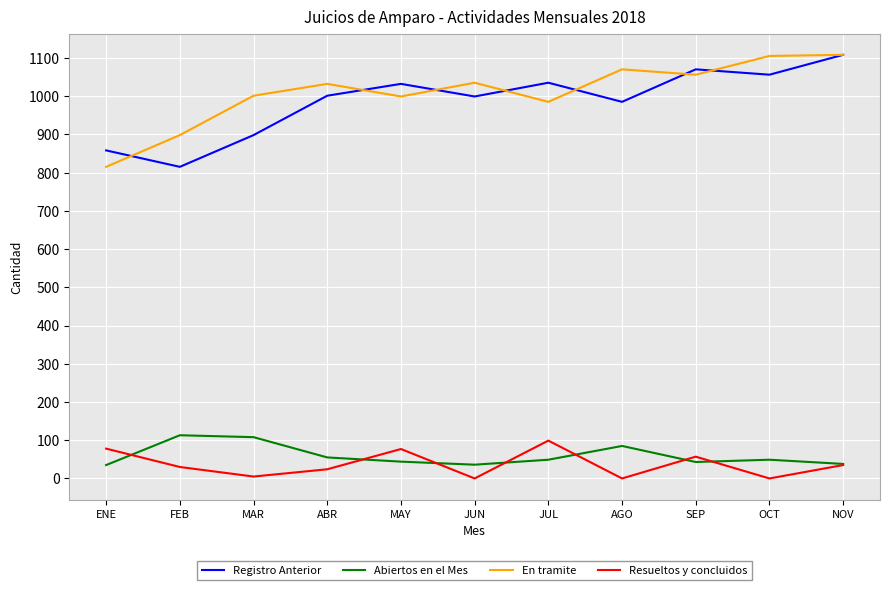

How many lines are shown in the chart?

4